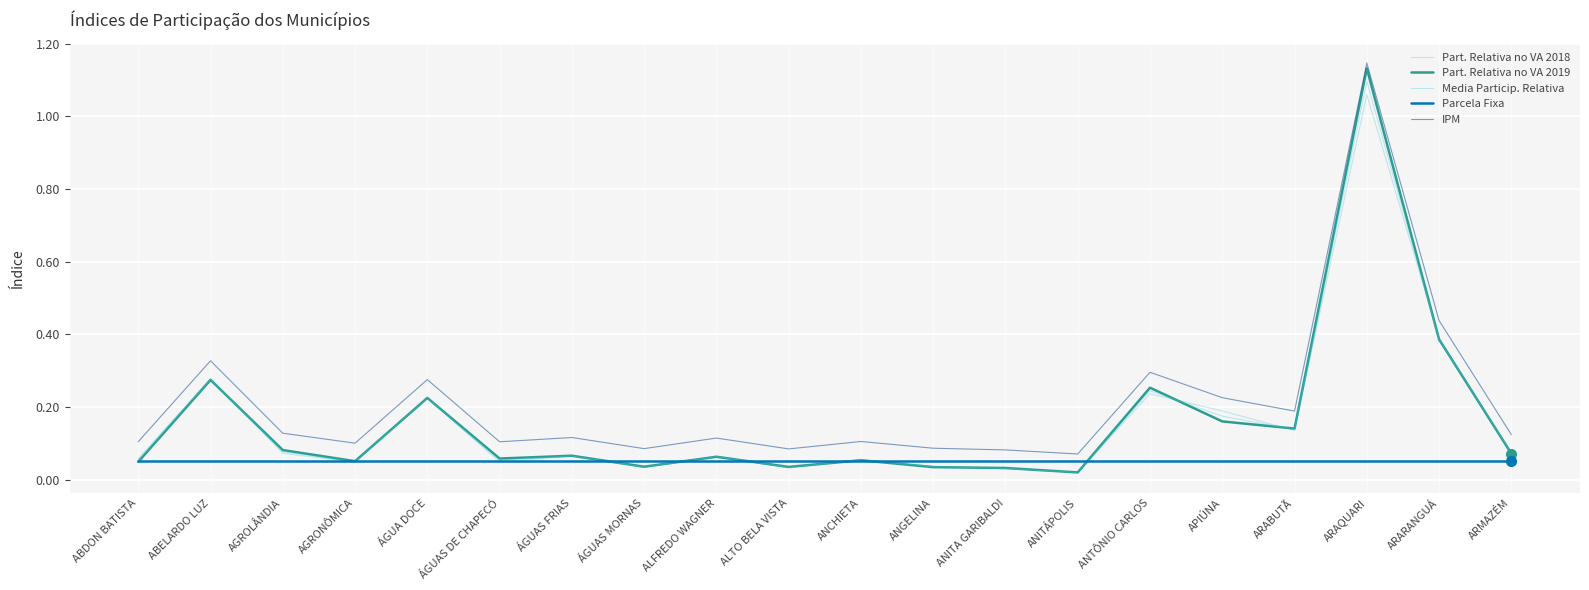

What are all the series names shown in the legend?

Part. Relativa no VA 2018, Part. Relativa no VA 2019, Media Particip. Relativa, Parcela Fixa, IPM